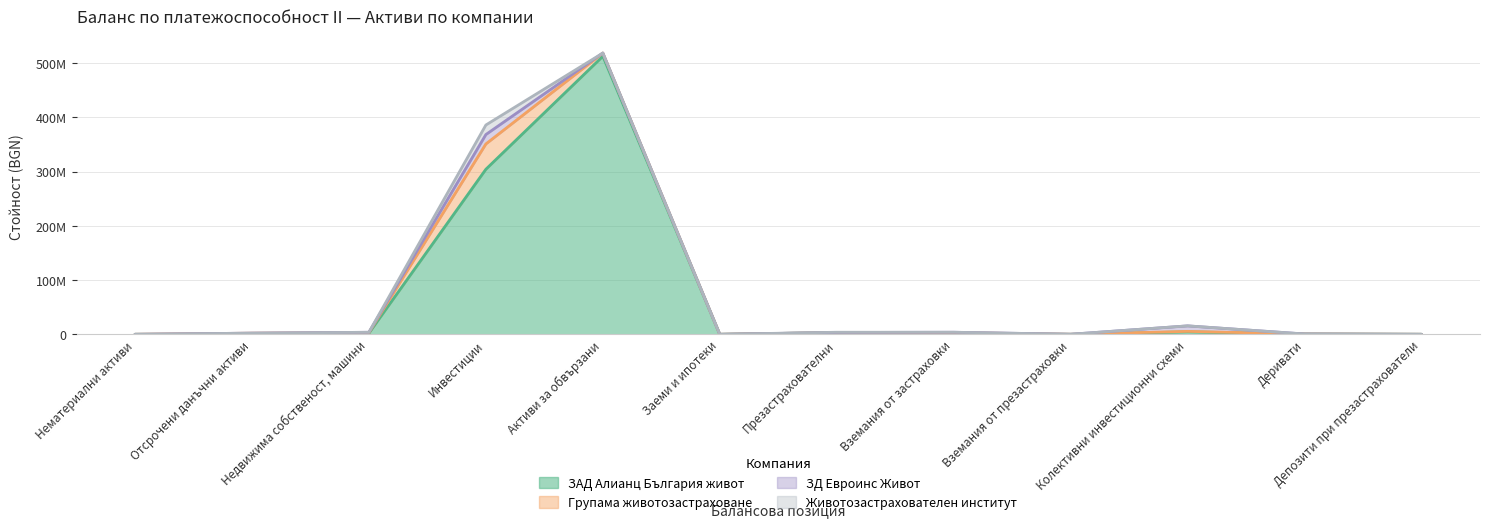

Reading right to left, list all the values displayed in this chart.

ЗАД Алианц България живот: Депозити при презастрахователи=0.0	Деривати=565066.4	Колективни инвестиционни схеми=4534429.3	Вземания от презастраховки=26593.7	Вземания от застраховки=1198324.0	Презастрахователни=3080700.0	Заеми и ипотеки=0.0	Активи за обвързани=512616116.8	Инвестиции=304294257.8	Недвижима собственост, машини=2211140.0	Отсрочени данъчни активи=0.0	Нематериални активи=0.0
Групама животозастраховане: Депозити при презастрахователи=0.0	Деривати=0.0	Колективни инвестиционни схеми=843278.6	Вземания от презастраховки=45000.0	Вземания от застраховки=1813000.0	Презастрахователни=20208.5	Заеми и ипотеки=0.0	Активи за обвързани=5939455.5	Инвестиции=46689478.8	Недвижима собственост, машини=1013165.0	Отсрочени данъчни активи=2023000.0	Нематериални активи=0.0
ЗД Евроинс Живот: Депозити при презастрахователи=0.0	Деривати=0.0	Колективни инвестиционни схеми=10160936.1	Вземания от презастраховки=0.0	Вземания от застраховки=764439.8	Презастрахователни=244579.6	Заеми и ипотеки=0.0	Активи за обвързани=56419.2	Инвестиции=17333324.7	Недвижима собственост, машини=494062.2	Отсрочени данъчни активи=89097.3	Нематериални активи=0.0
Животозастрахователен институт: Депозити при презастрахователи=0.0	Деривати=0.0	Колективни инвестиционни схеми=0.0	Вземания от презастраховки=0.0	Вземания от застраховки=0.0	Презастрахователни=433711.7	Заеми и ипотеки=0.0	Активи за обвързани=0.0	Инвестиции=17585756.4	Недвижима собственост, машини=0.0	Отсрочени данъчни активи=0.0	Нематериални активи=0.0